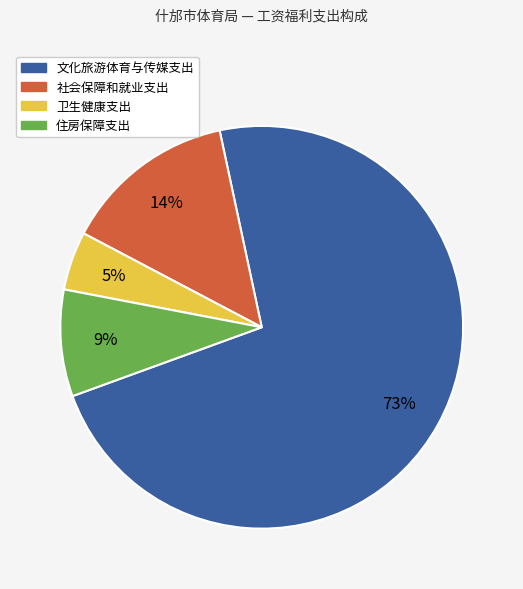

How many slices are in this pie chart?

4